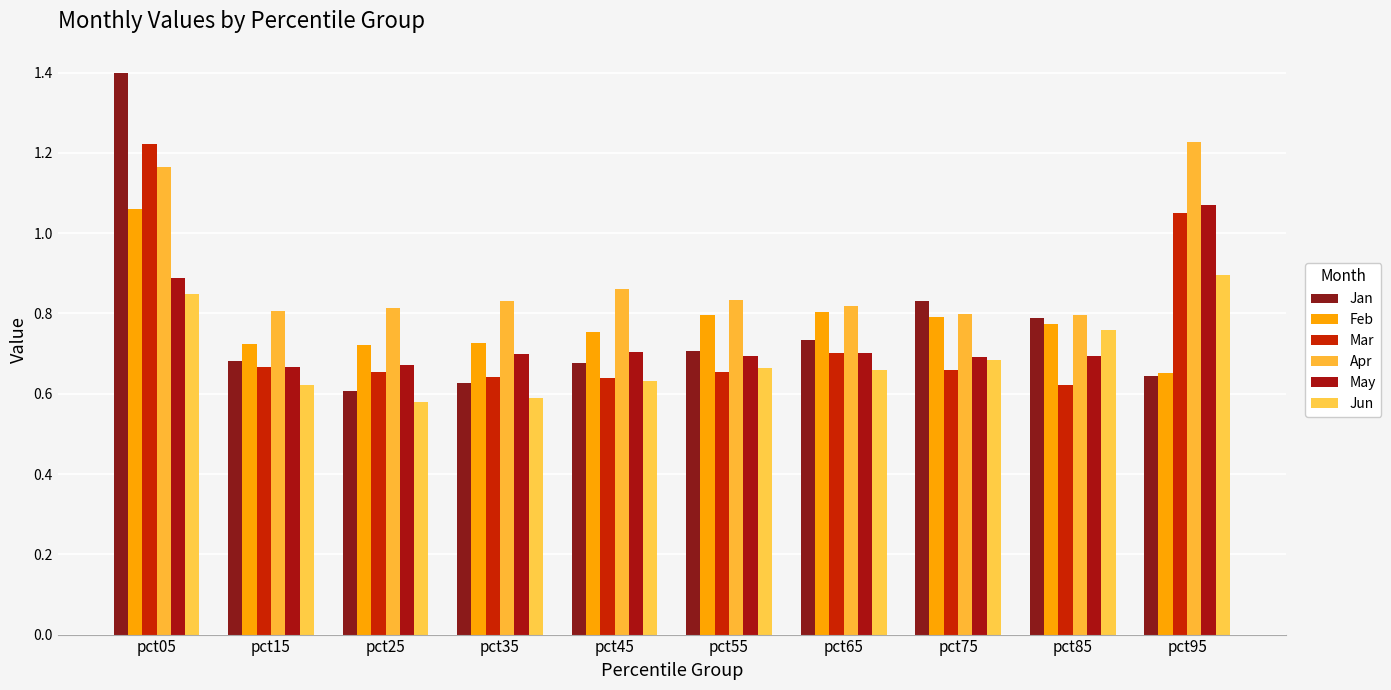

Which category has the highest value in the Mar series?

pct05